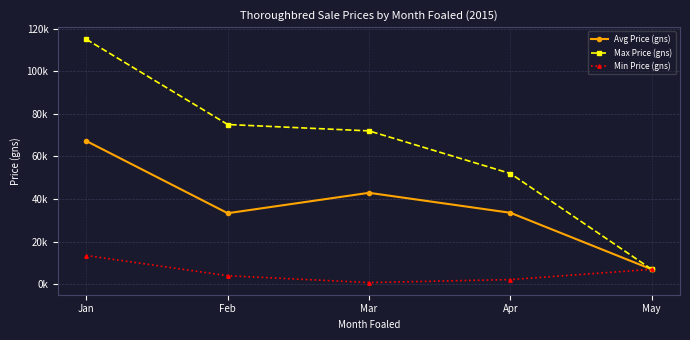

The Min Price (gns) series shows 800 at Mar. True or false?

True